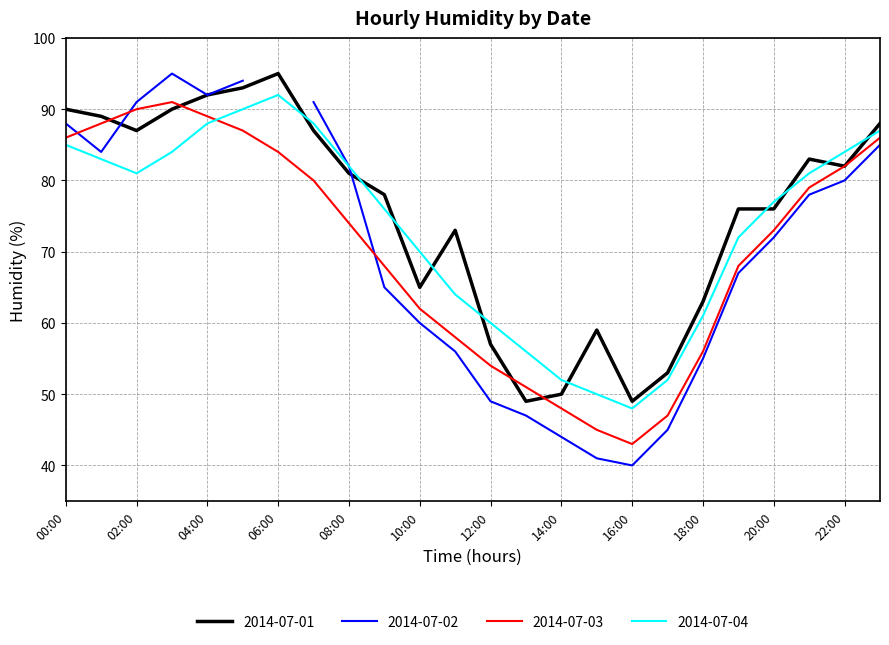

At which label does 2014-07-01 first exceed 81?

00:00